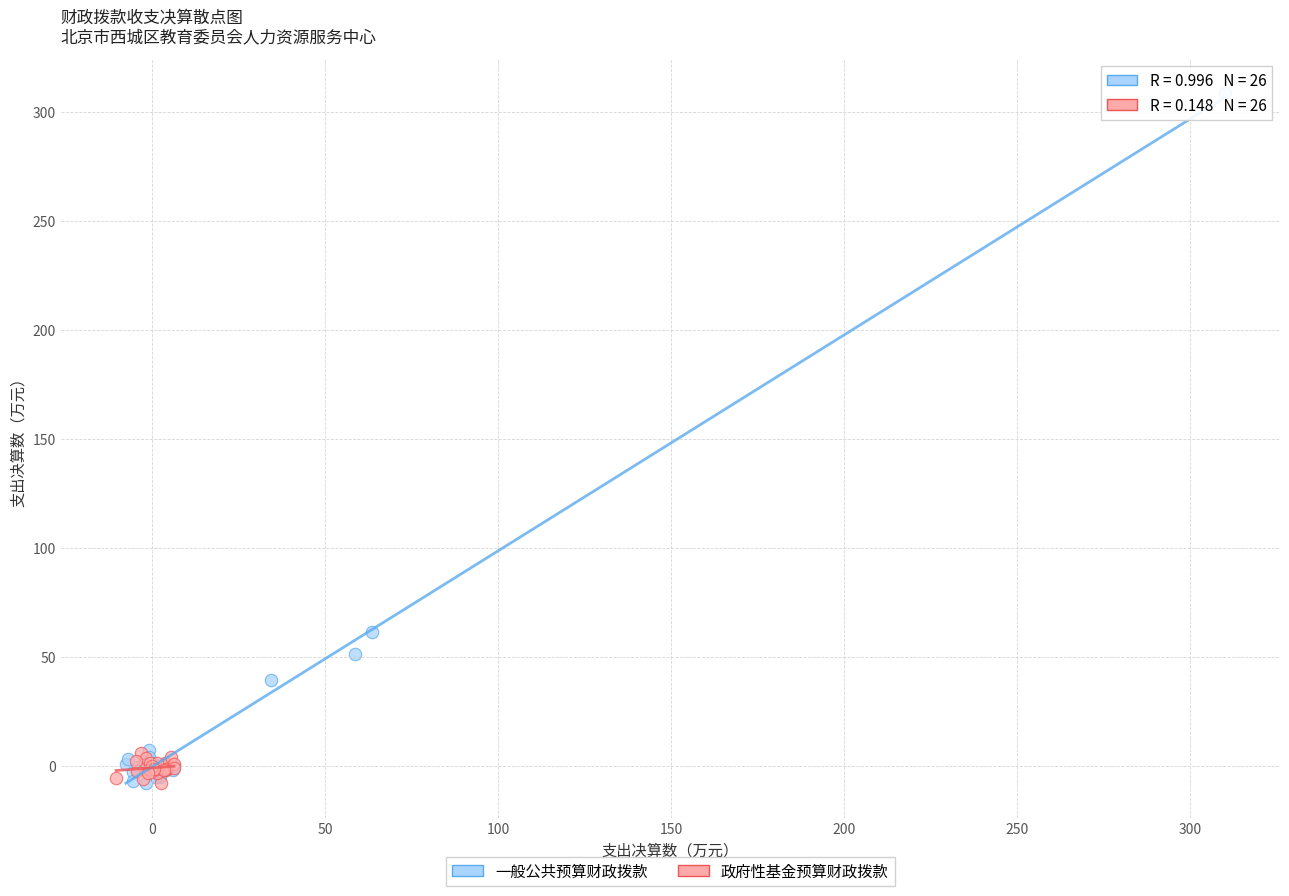

Which series has the largest Y range (max minus min)?

一般公共预算财政拨款